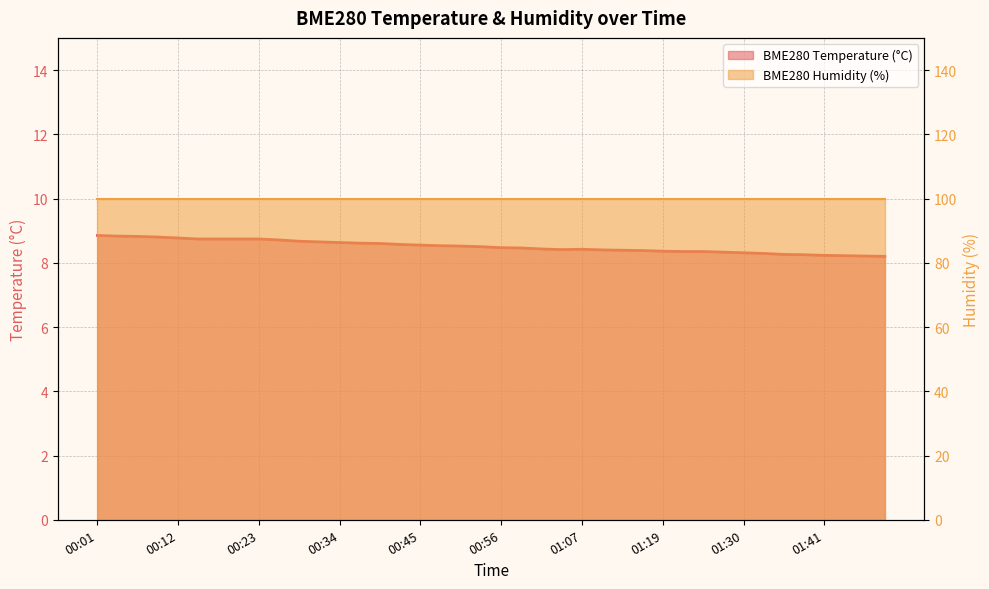

Is it true that the value at 00:01 is 8.8?

True